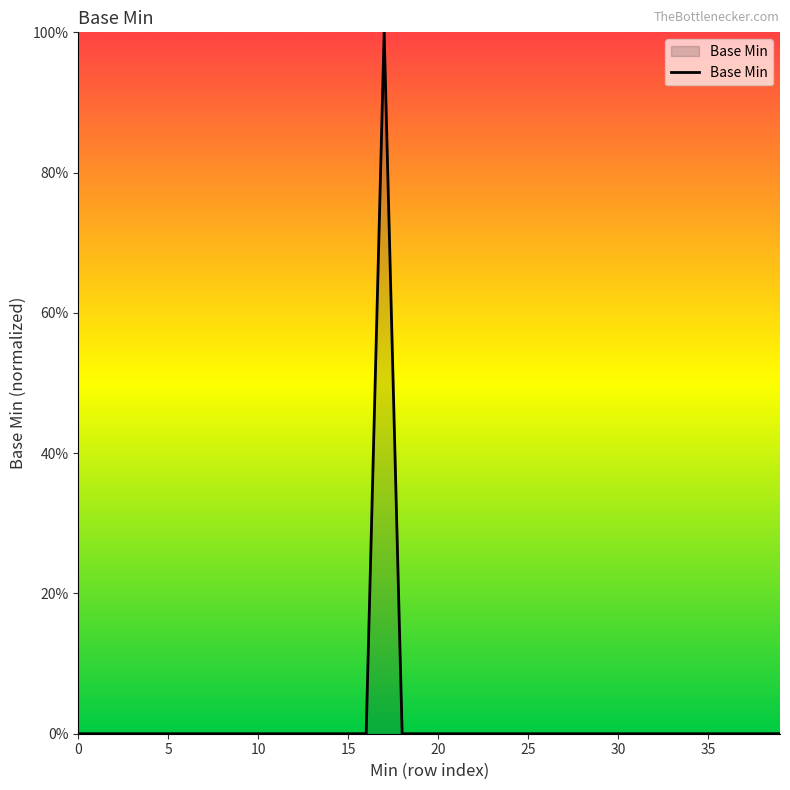

Does the chart have visible grid lines?

No